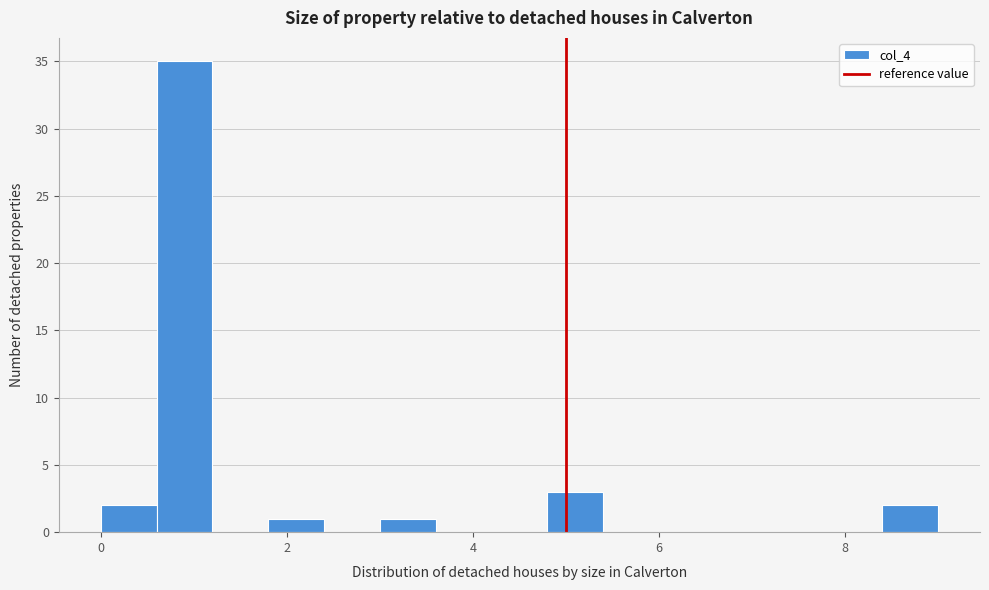

Around what value on the x-axis is the tallest bar? Give the approximate position of its centre, as read against the axis.

1.0